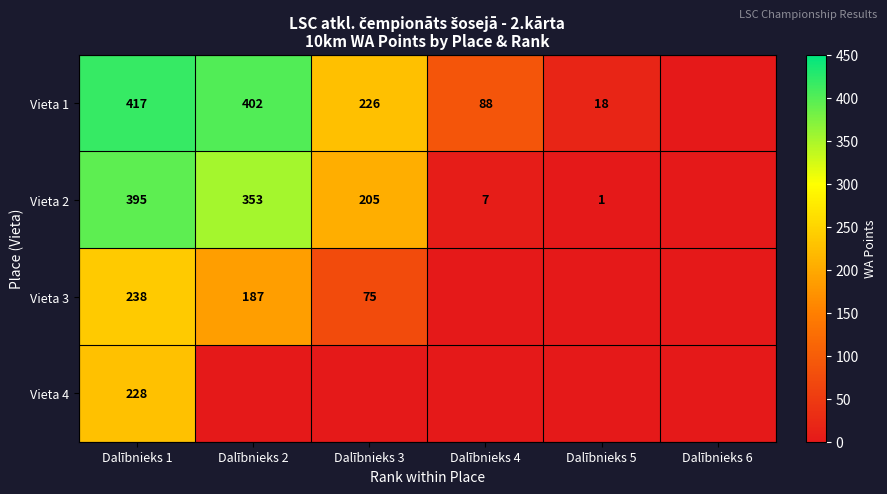

True or false: Vieta 2 has a value of 1 at Dalībnieks 5.

True